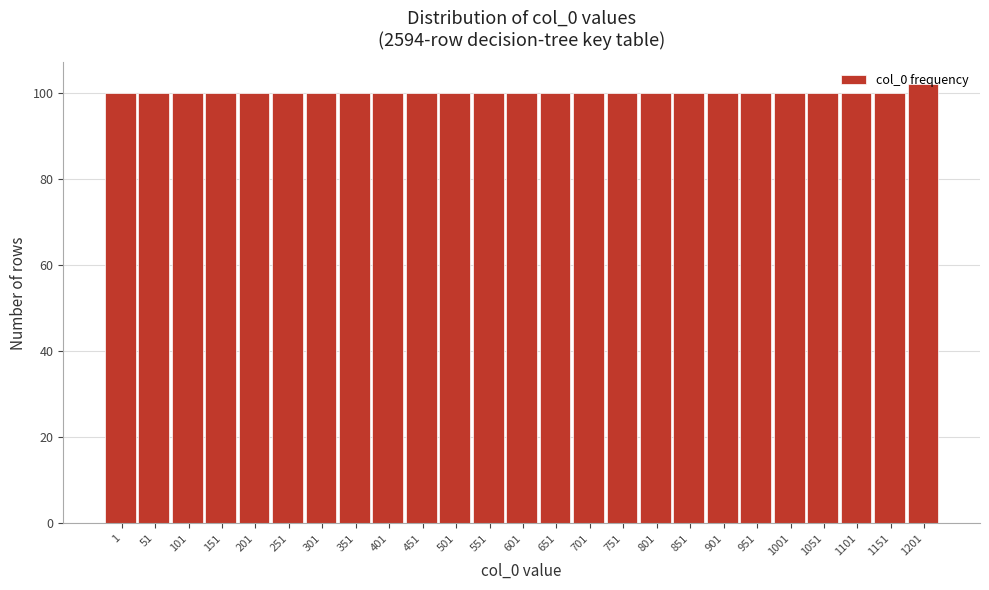

What is the value of the 6th bar from the left?

100